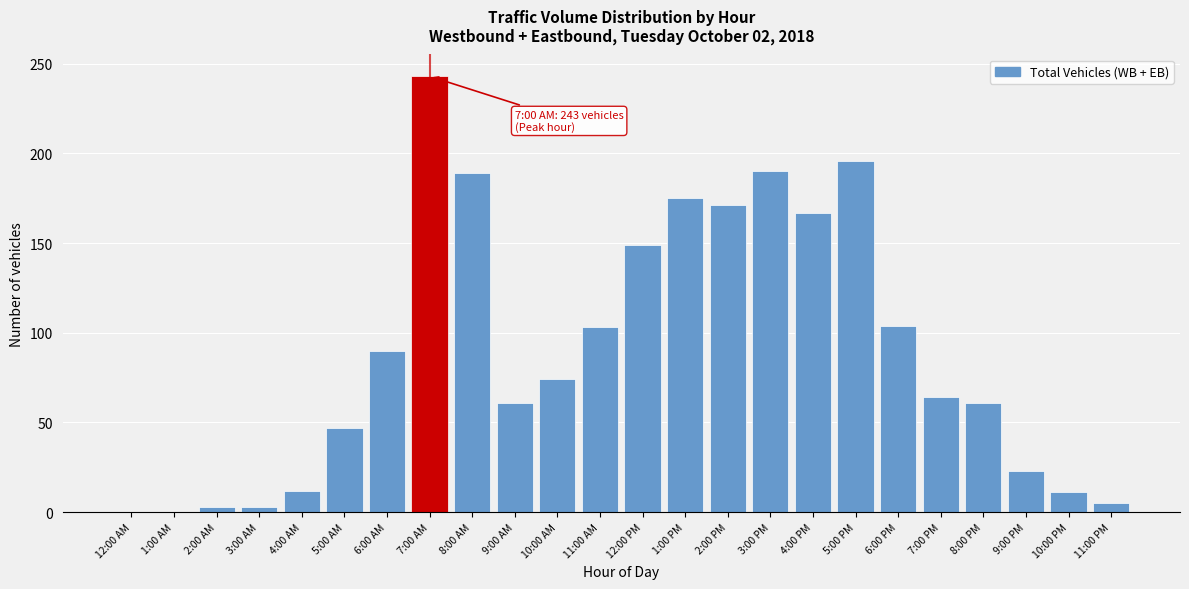

What is the change in value from 7:00 PM to 9:00 PM?

-41